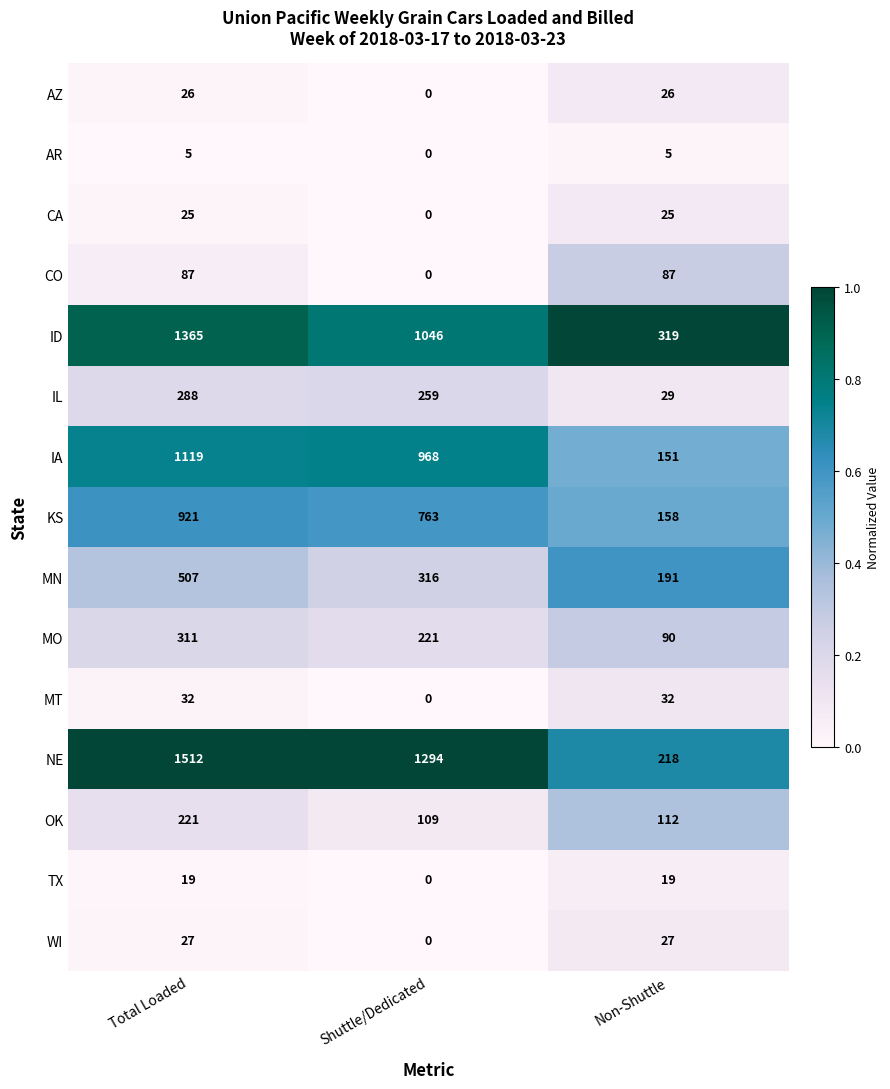

List the series in order of their peak value, lowest first.

AR, TX, CA, AZ, WI, MT, CO, OK, IL, MO, MN, KS, IA, ID, NE